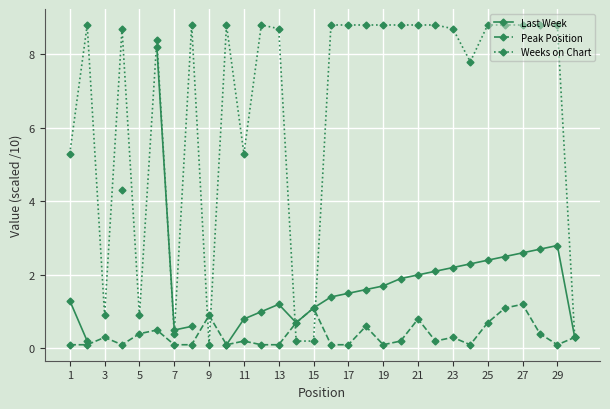

The Peak Position series shows 1.1 at 15. True or false?

True